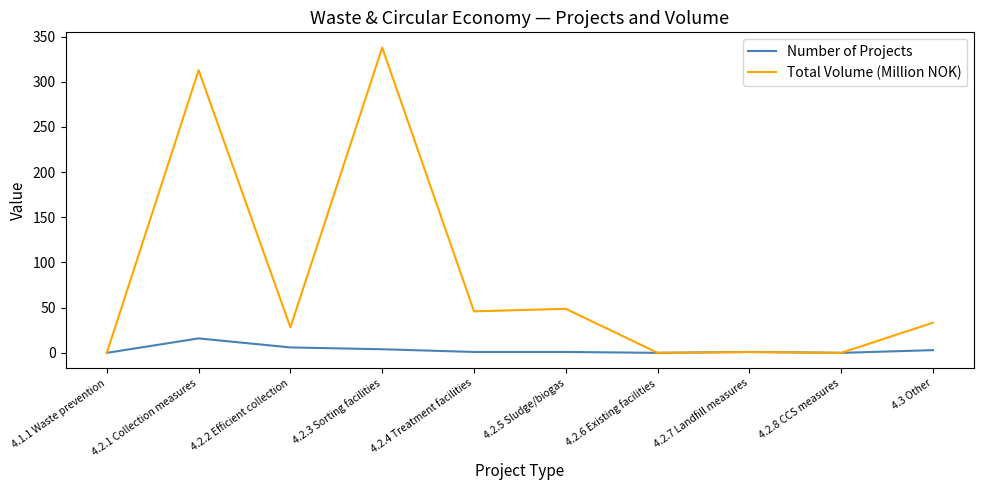

Where is Total Volume (Million NOK) nearest to the value 168?

4.2.5 Sludge/biogas